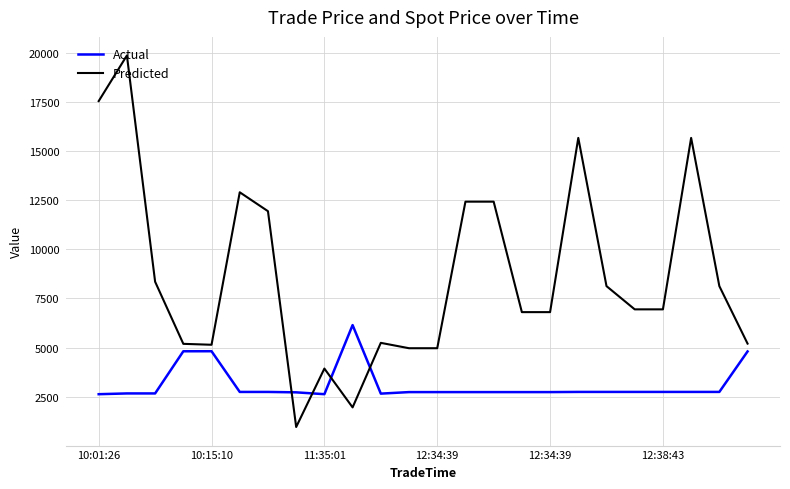

Which series has the largest total across all categories?

Predicted